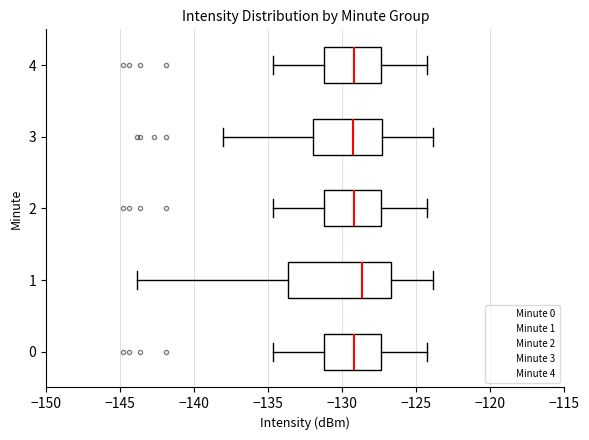

Comparing the boxes themselves (not the whiskers), which one is the widest?

1